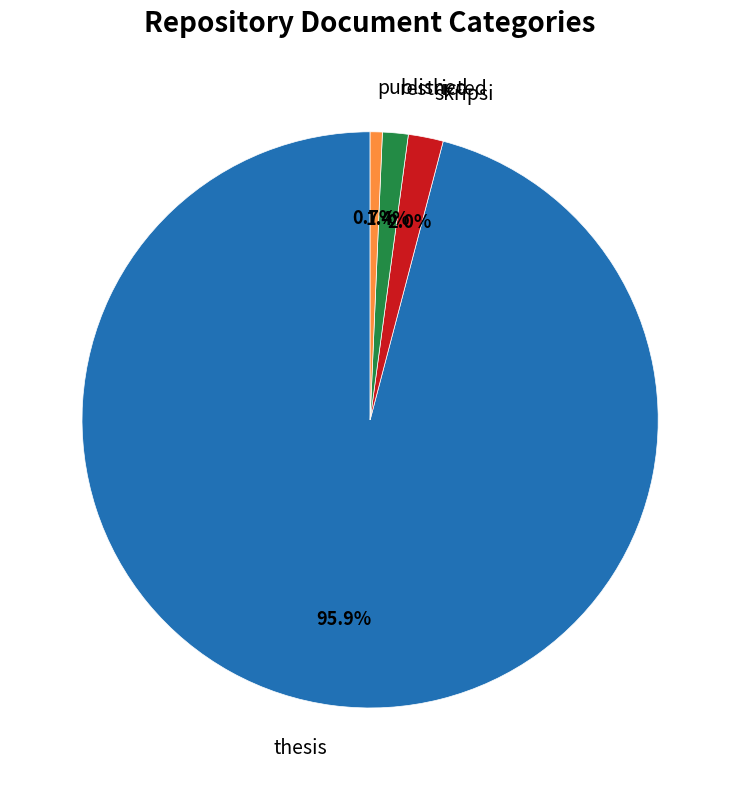

Between published and skripsi, which is larger?

skripsi